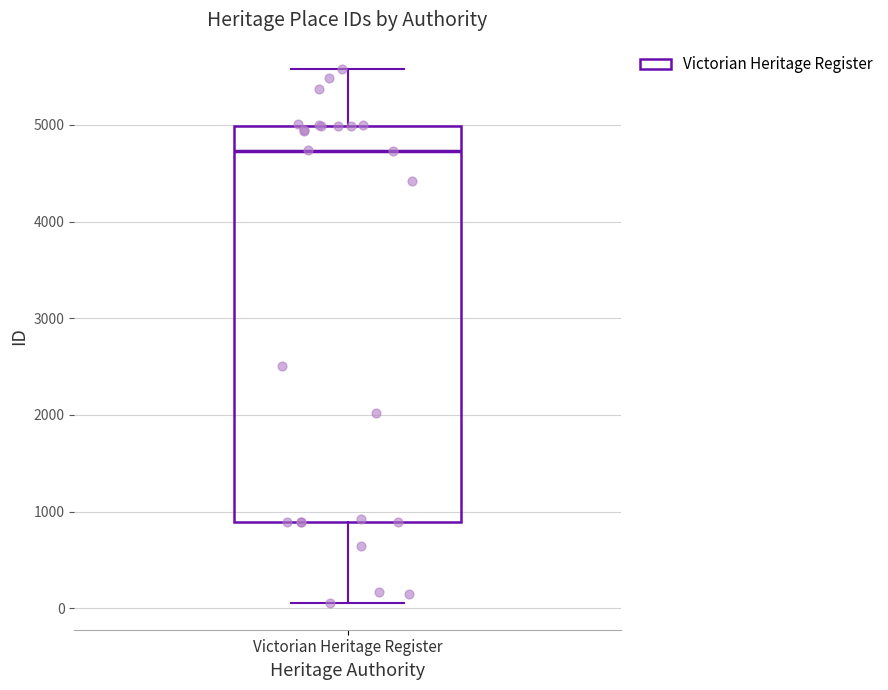

Where is the lower edge of the box for Victorian Heritage Register on the y-axis? The values are not printed on the chart, so give them approximately, as read against the axis.

900